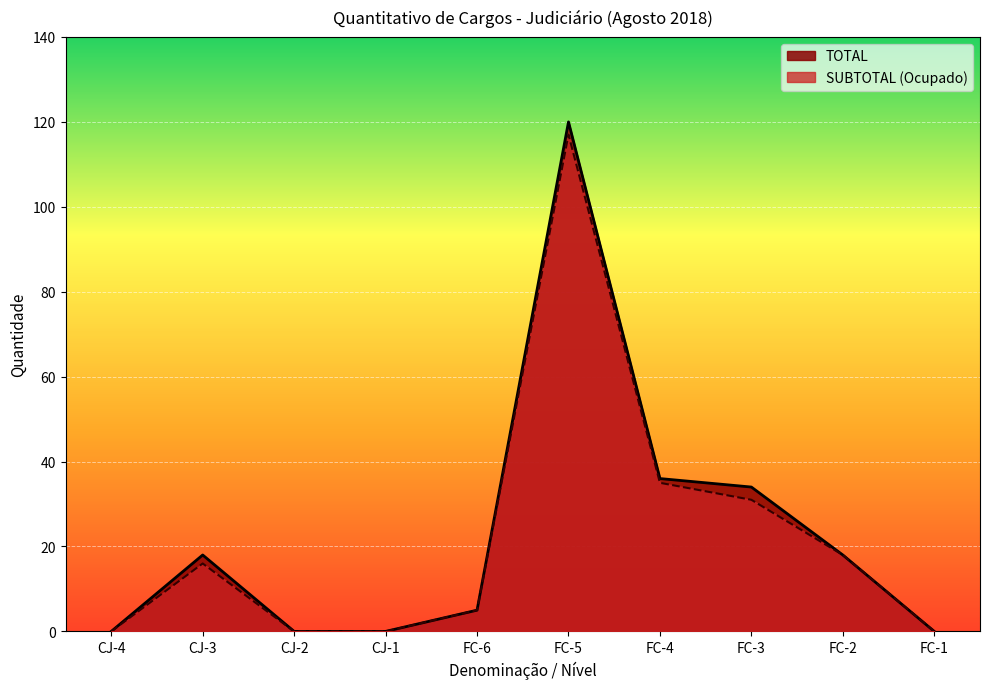

True or false: TOTAL and SUBTOTAL cross at least once.

False